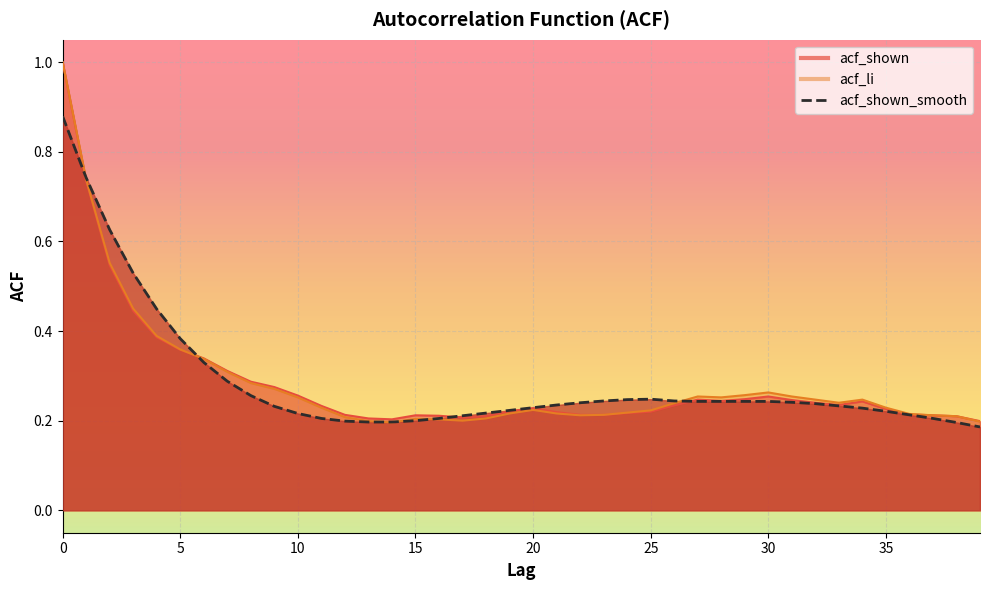

True or false: acf_shown has more than 2 interior local peaks.

True